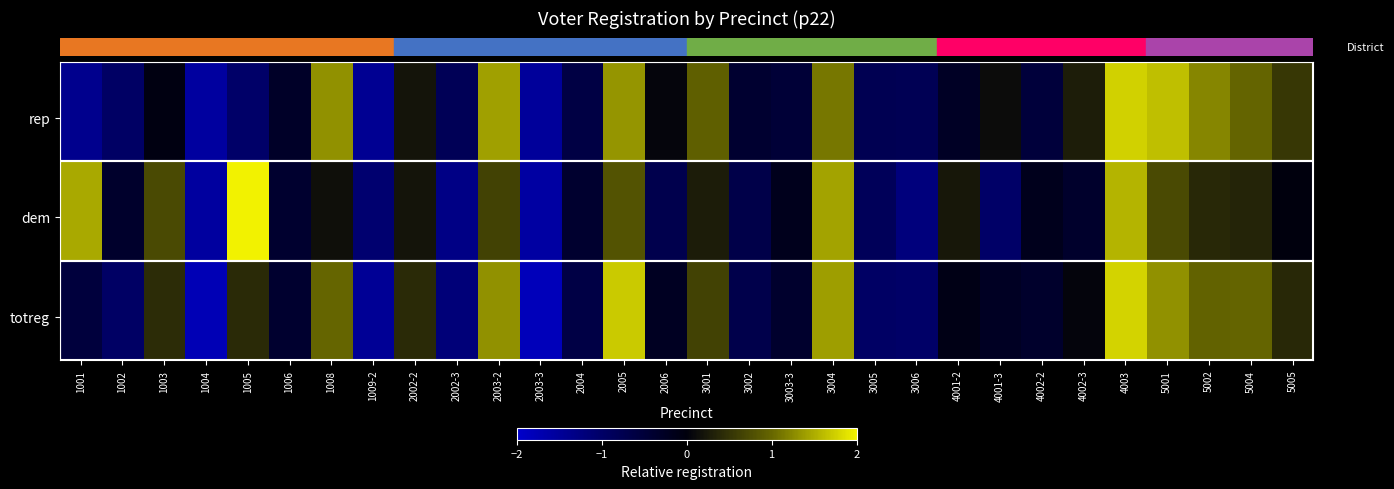

What is the minimum value shown in the chart?

-1.8